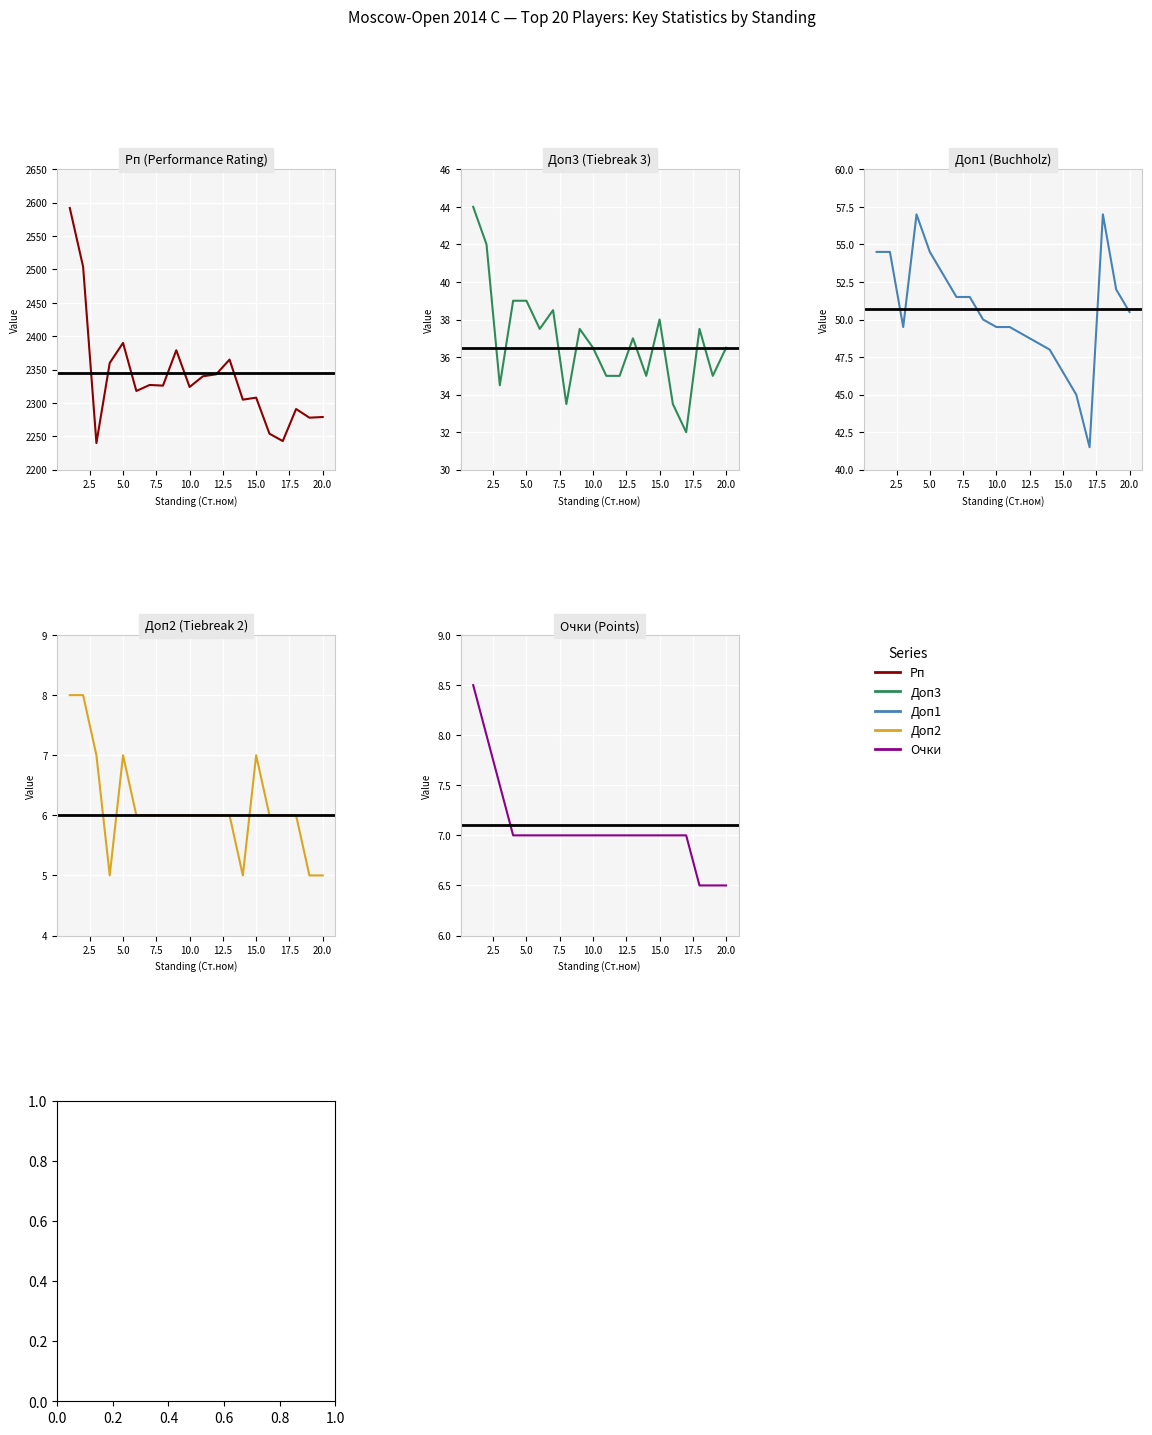

How many values in the Рп series are below 2326?

10